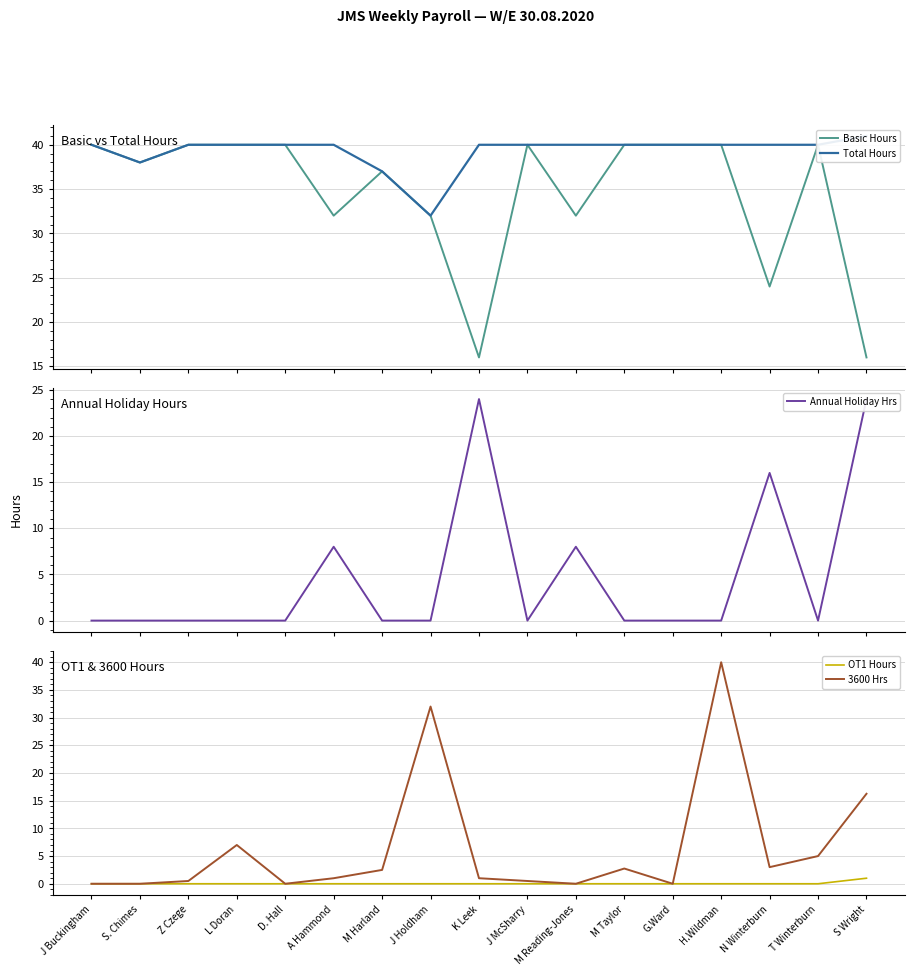

At how many categories does at least one series exceed 15?

17